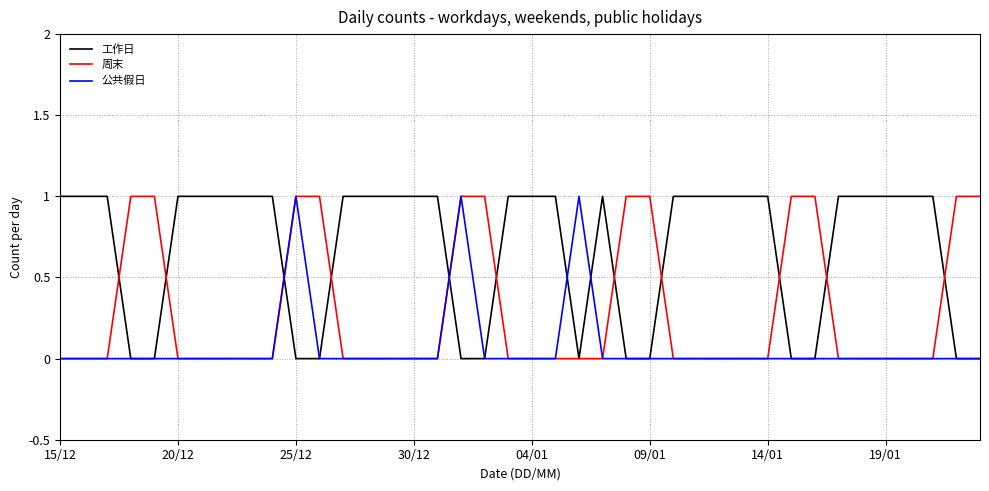

Rank the series by their average value, from highest to lowest.

工作日, 周末, 公共假日